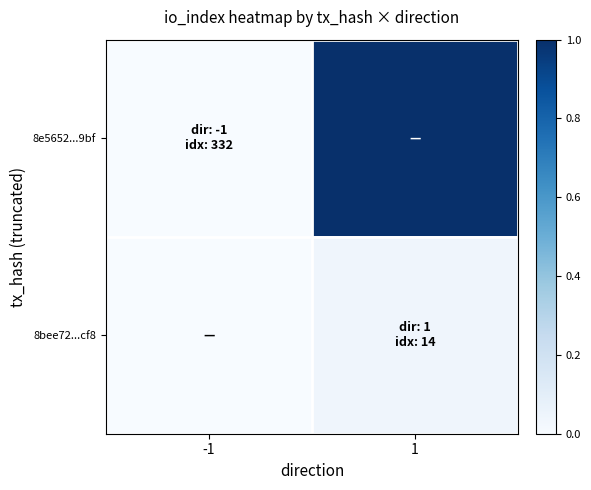

Reading left to right, list all the values displayed in this chart.

8e5652...9bf: -1=0.0	1=1.0
8bee72...cf8: -1=0.0	1=0.0